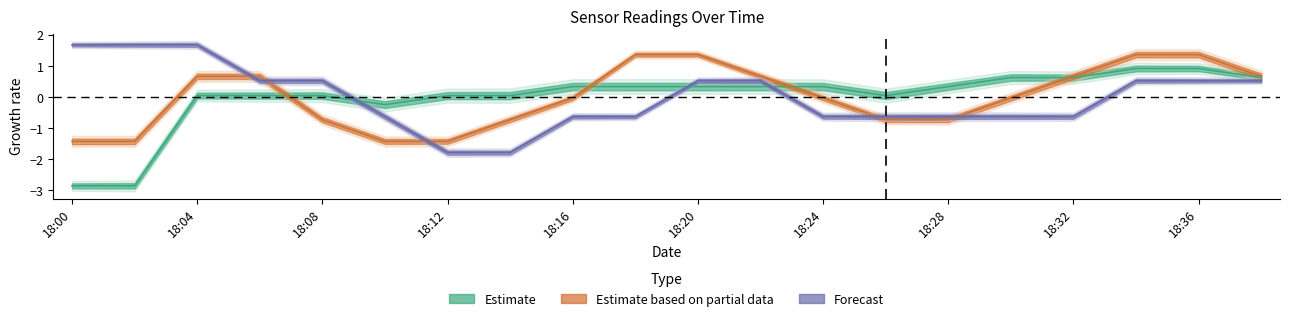

What is the total value across all series at 18:02?

-2.6